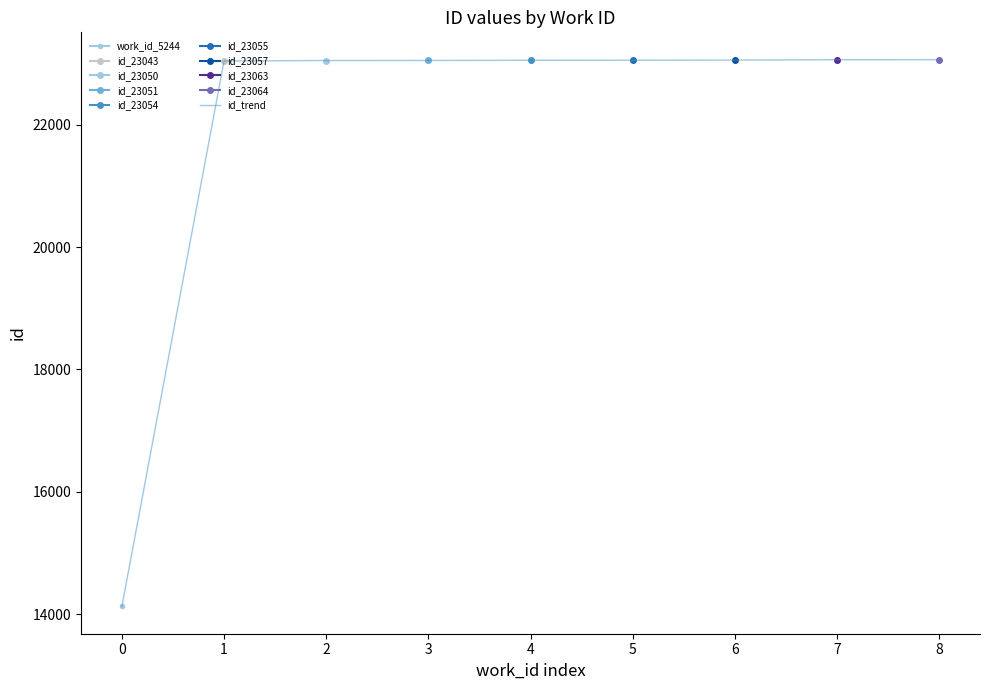

The value of id_trend at 8 is 14141. True or false?

False